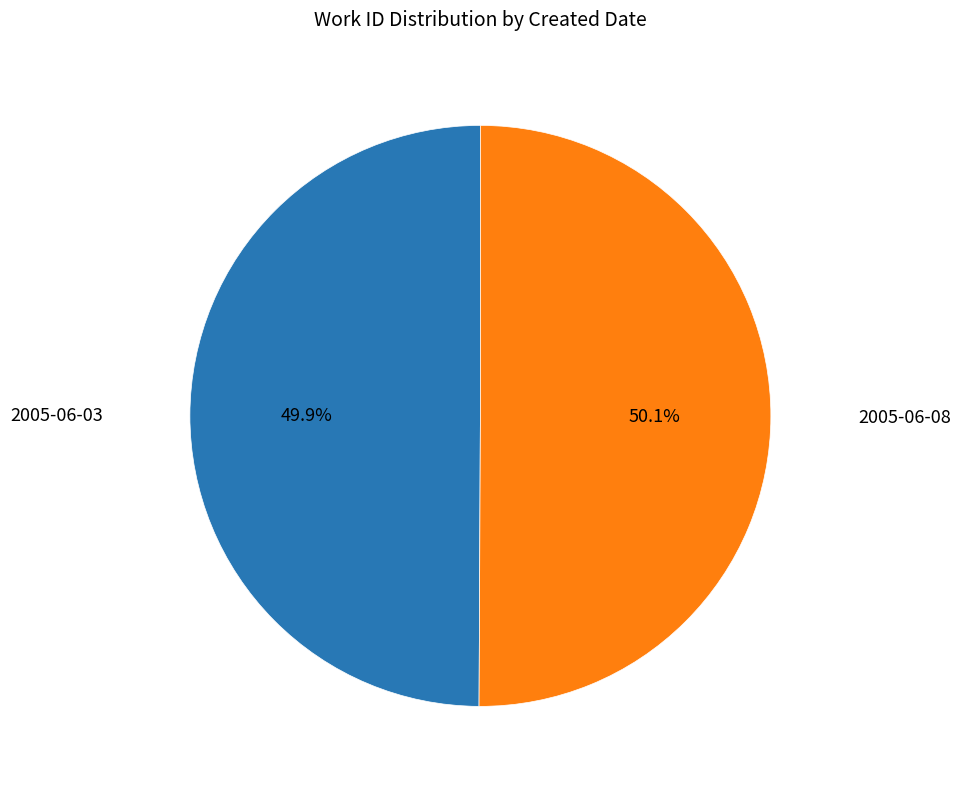

Is there any slice that represents more than half of the pie?

Yes